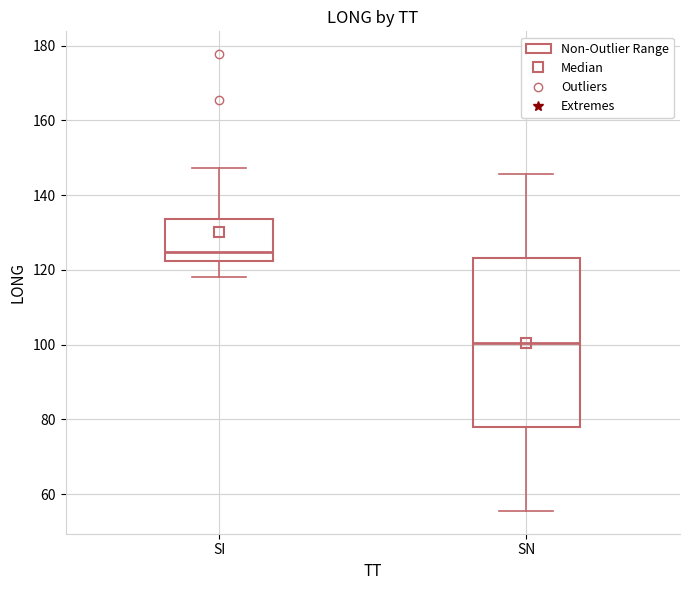

Reading left to right, transcribe this box plot: for each box, give where its median line is, the range the box spans, and where its two whiskers end, as read against the y-axis. The values are not printed on the chart, so give them approximately, as read against the axis.

SI: median 124, box 122 to 134, whiskers 118 to 148
SN: median 100, box 78 to 124, whiskers 56 to 146